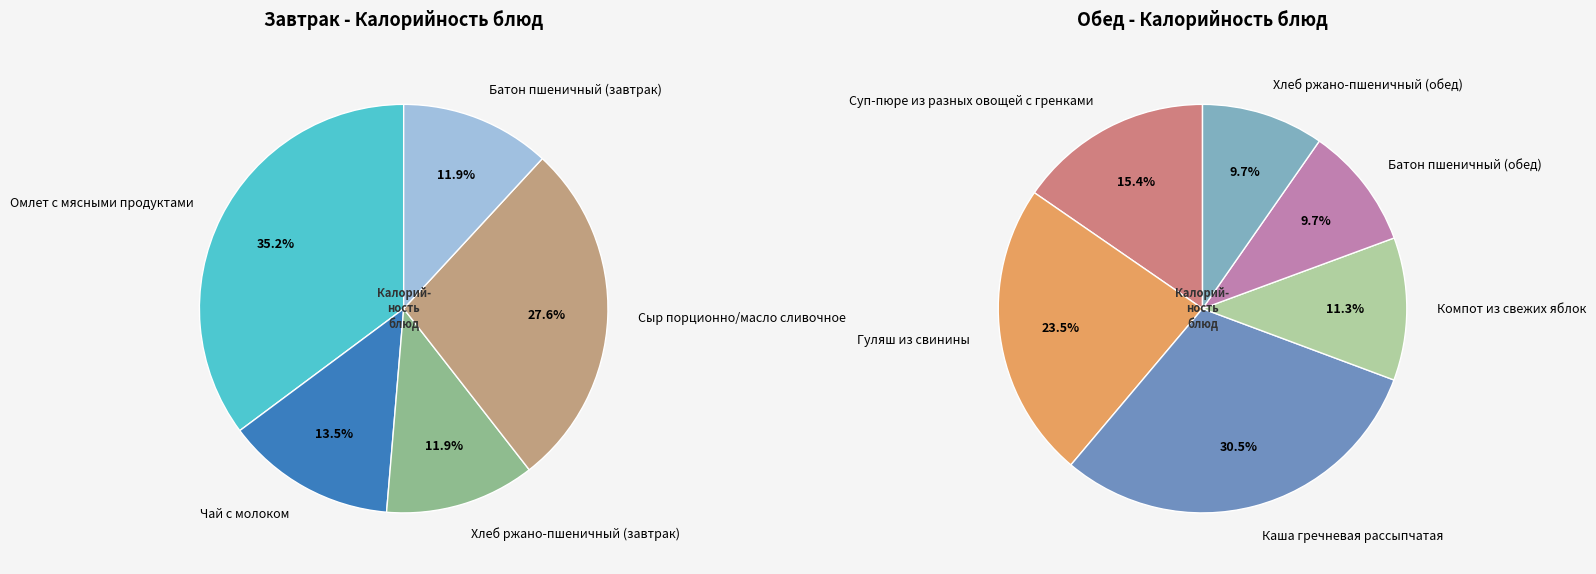

Which slice is the largest?

Каша гречневая рассыпчатая